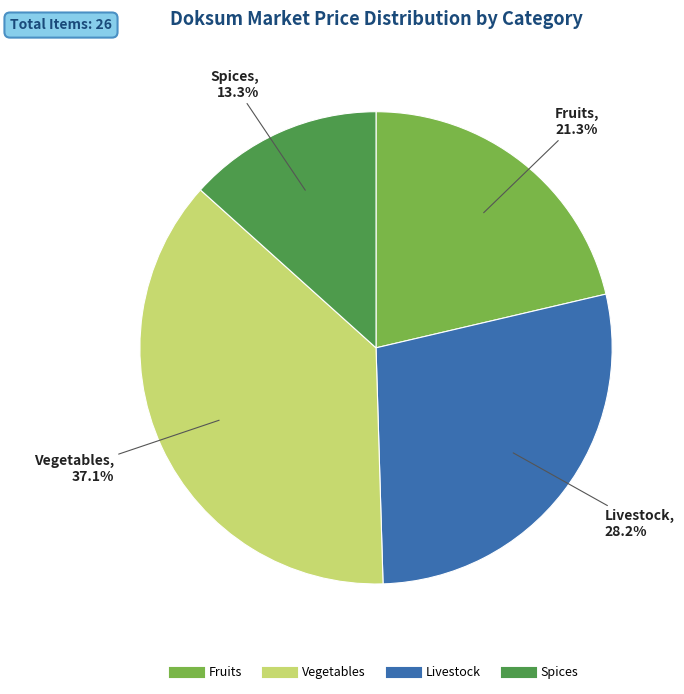

Is there any slice that represents more than half of the pie?

No